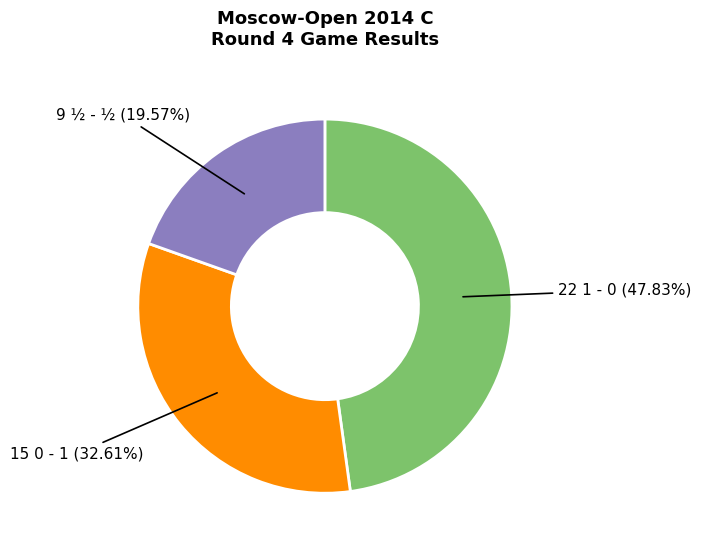

How many slices are in this pie chart?

3